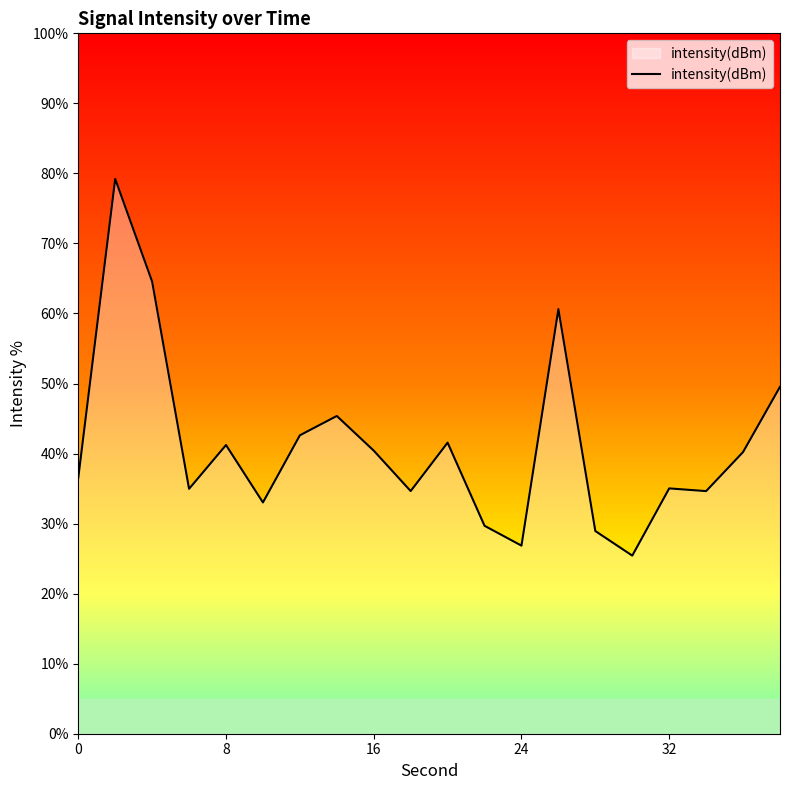

What is the greatest value displayed?

79.2